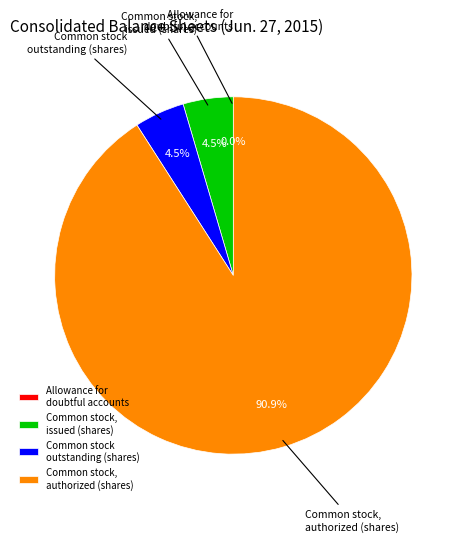

Between Common stock, issued (shares) and Common stock, authorized (shares), which is larger?

Common stock, authorized (shares)